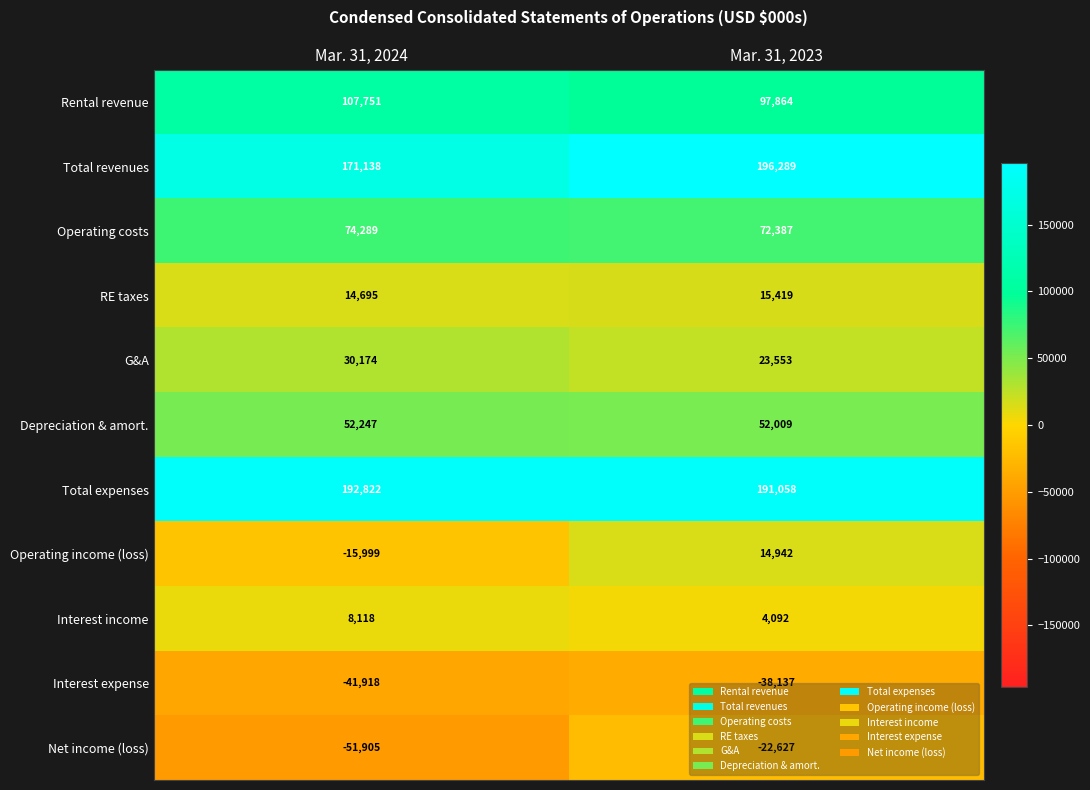

The Interest income series shows 8118 at Mar. 31, 2024. True or false?

True